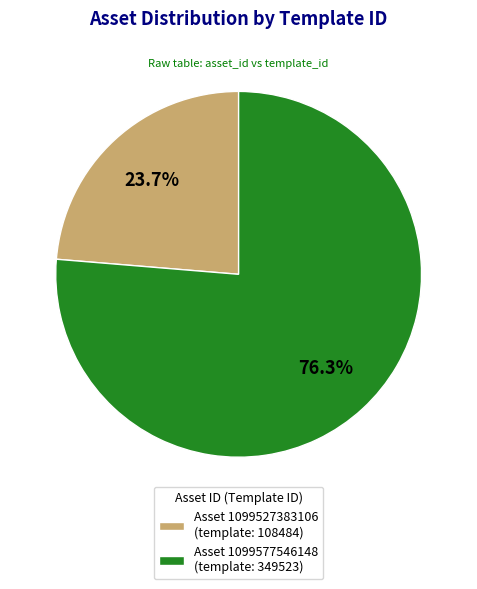

Which has a higher value, Asset 1099527383106 (template: 108484) or Asset 1099577546148 (template: 349523)?

Asset 1099577546148 (template: 349523)